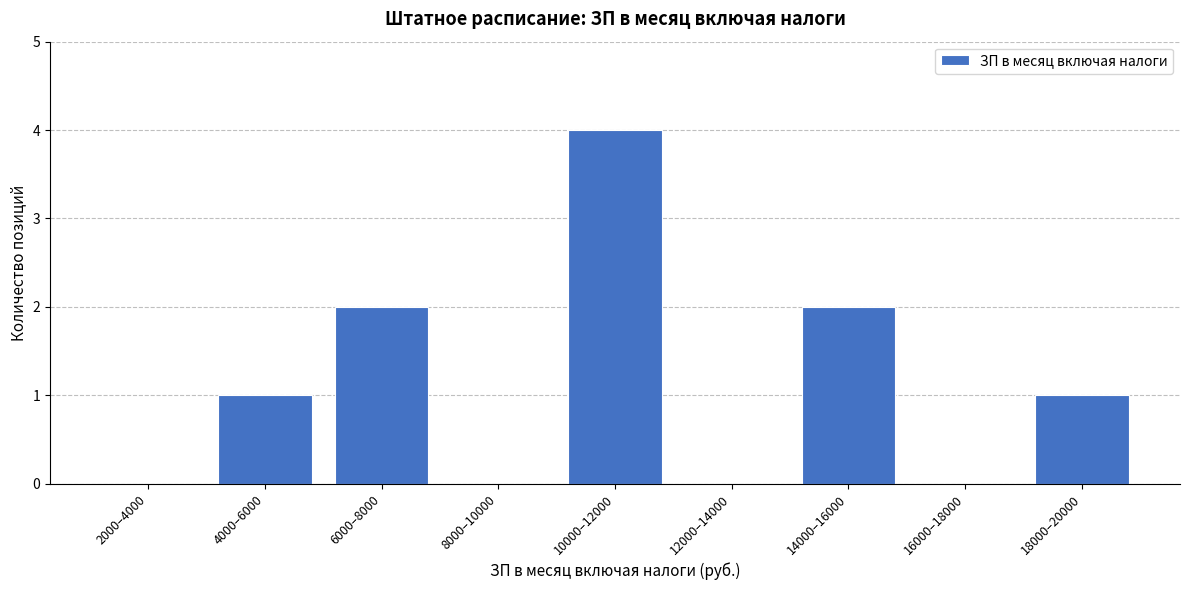

Reading left to right, transcribe all the data shown in this chart.

2000–4000=0	4000–6000=1	6000–8000=2	8000–10000=0	10000–12000=4	12000–14000=0	14000–16000=2	16000–18000=0	18000–20000=1